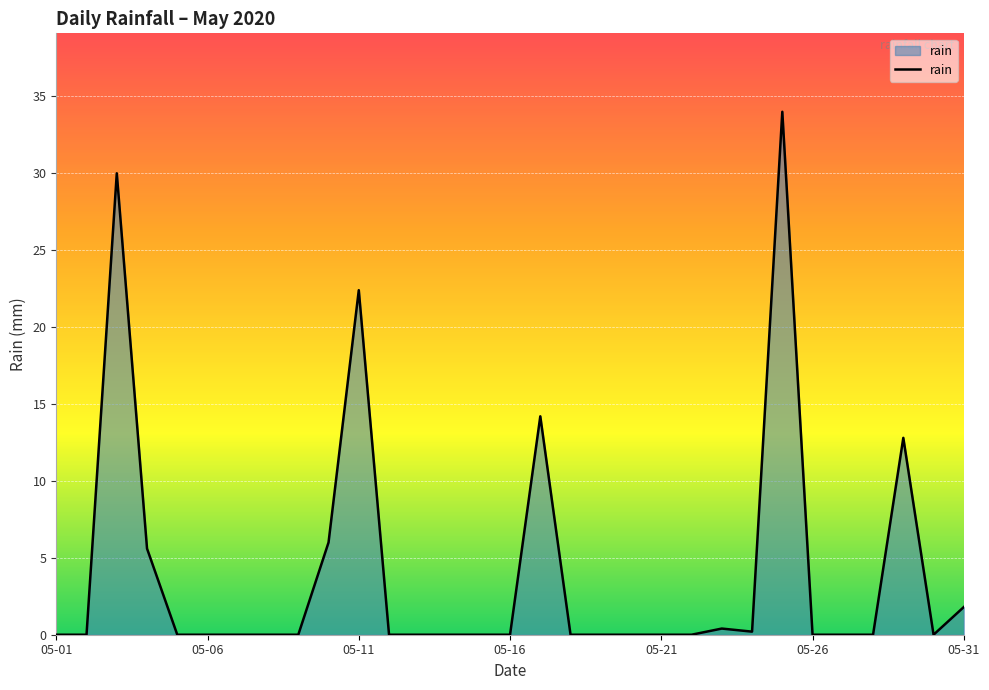

What is the difference between the maximum and minimum values?

34.0